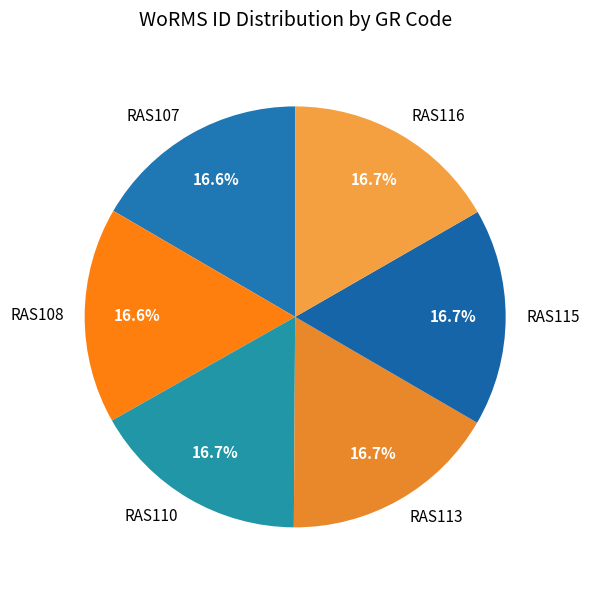

Combined, what portion of the pie is RAS108 and RAS113?

33.3%